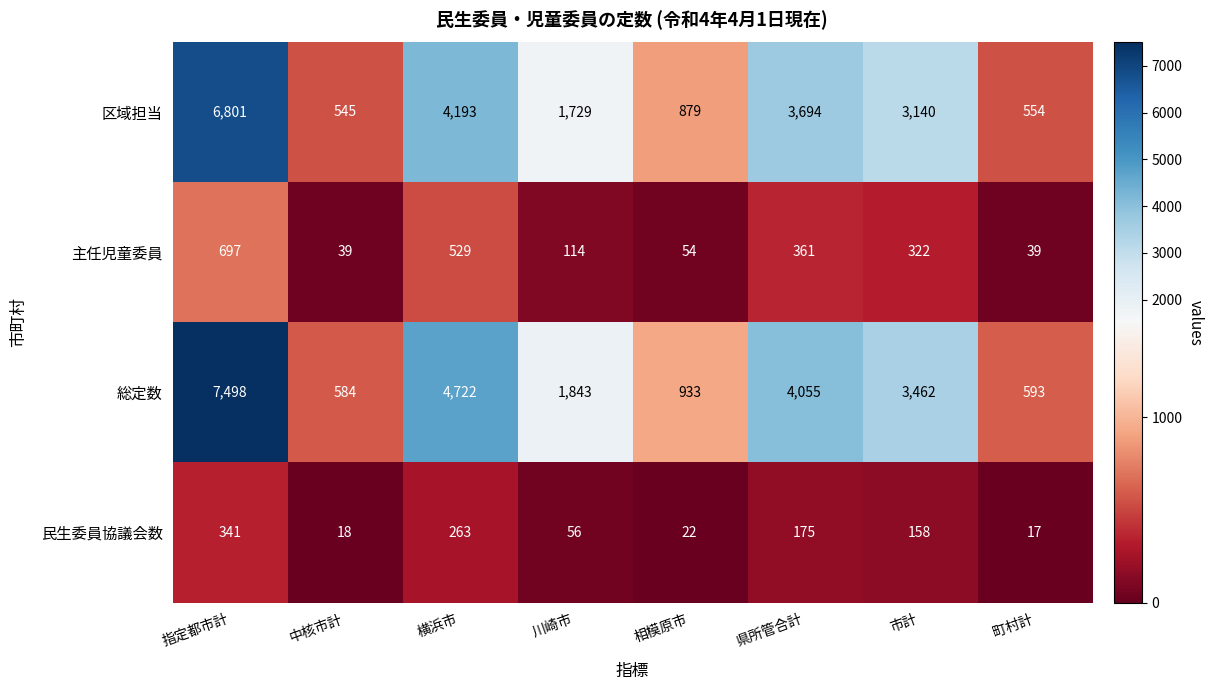

At which category is the sum across all series the highest?

指定都市計